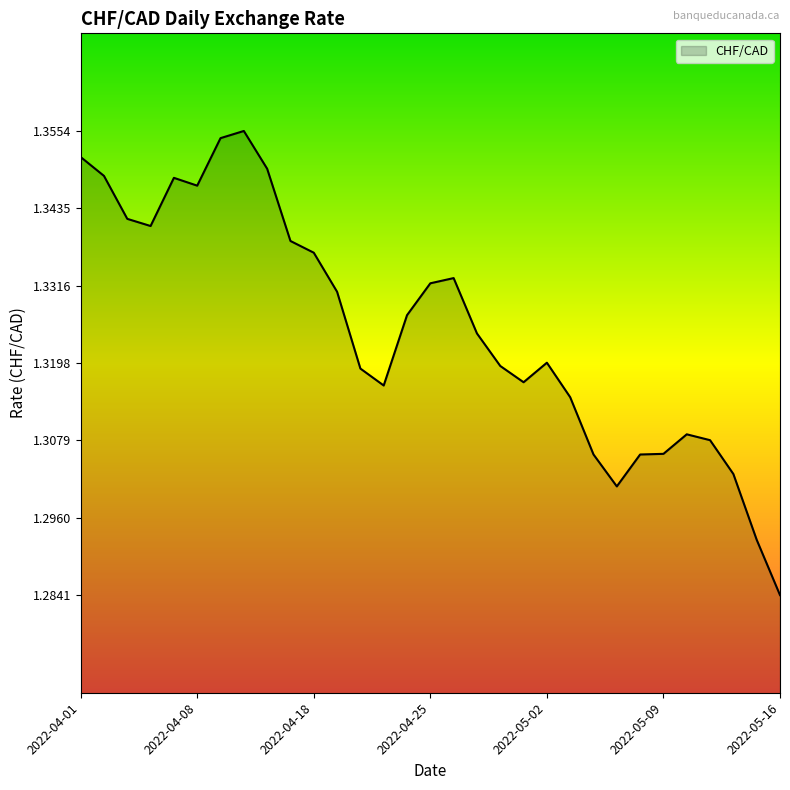

What is the value of the 22nd point from the left?

1.3